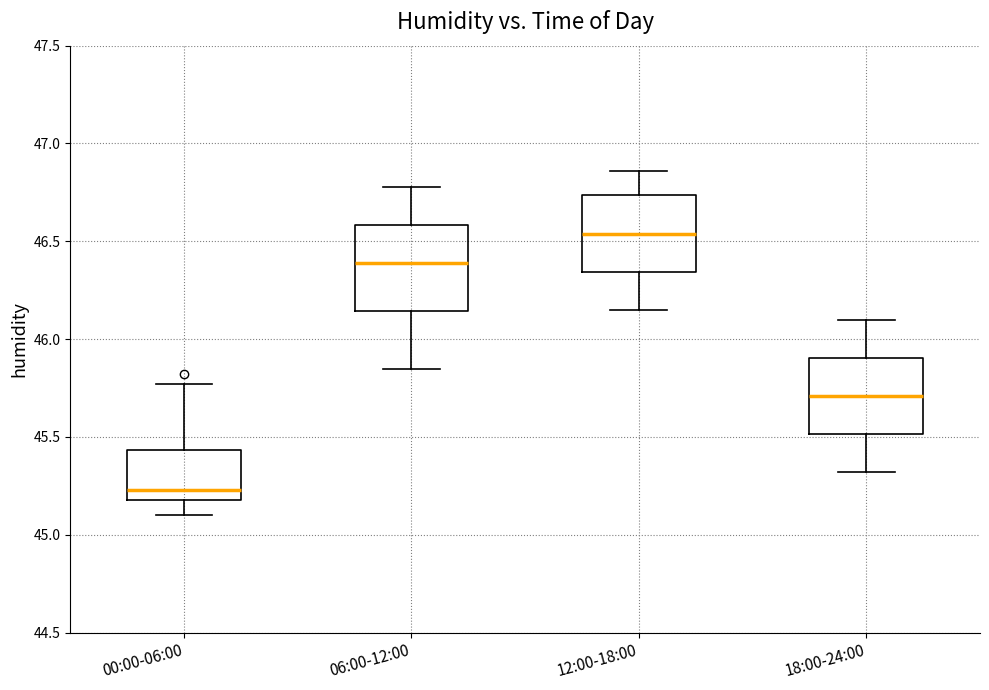

Which box is the tallest, from its lower edge to its upper edge?

06:00-12:00